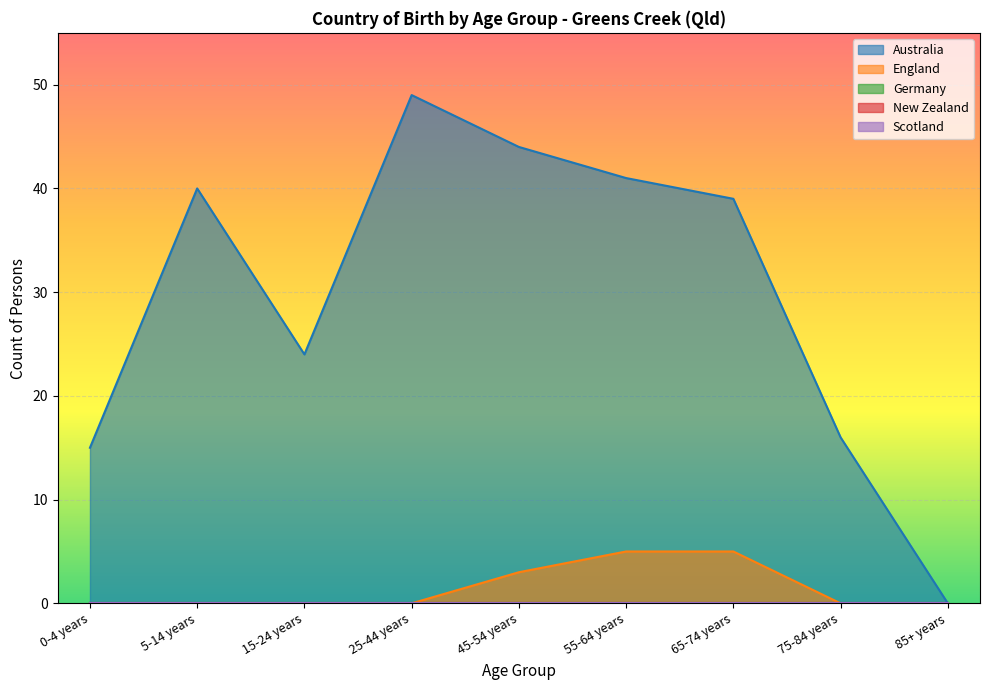

What is the difference between the England values at 55-64 years and 5-14 years?

5